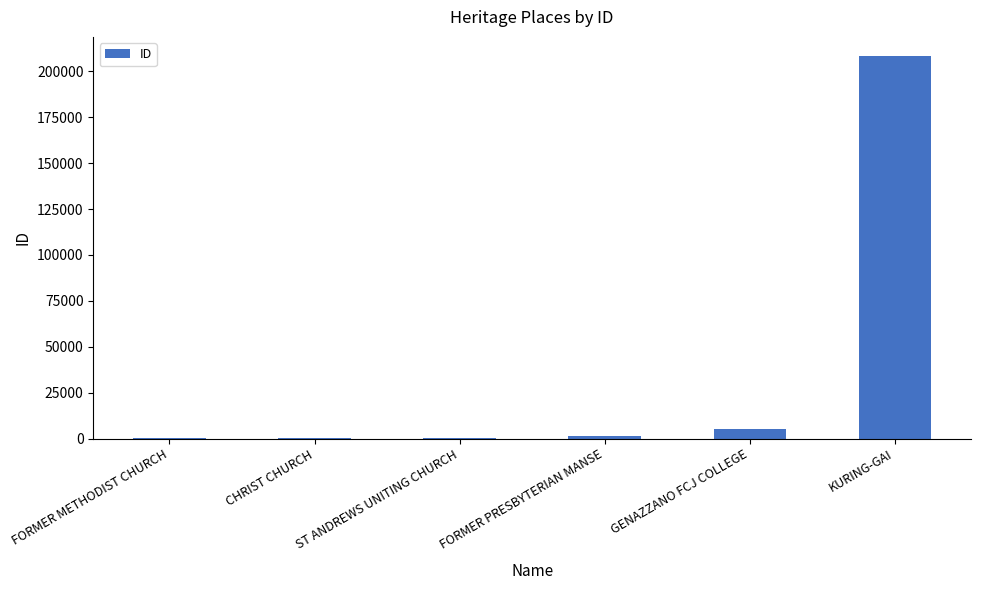

Which has a higher value, KURING-GAI or GENAZZANO FCJ COLLEGE?

KURING-GAI